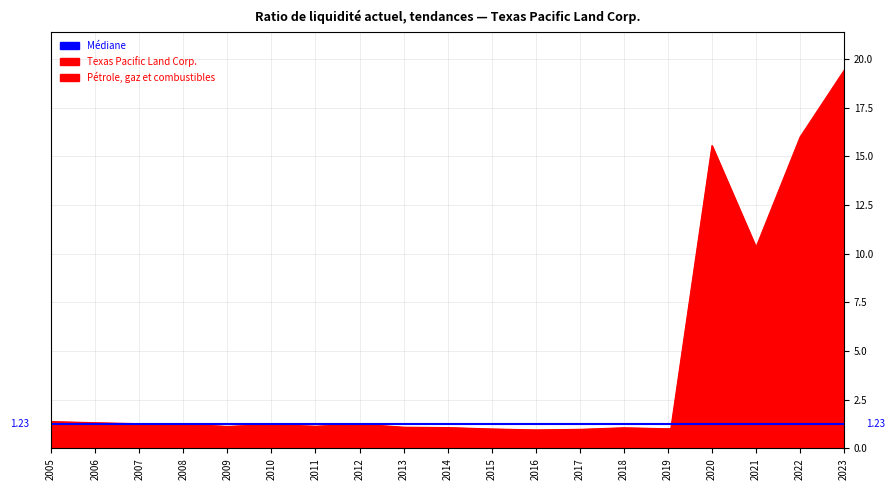

Does the chart display data point markers on the line(s)?

No